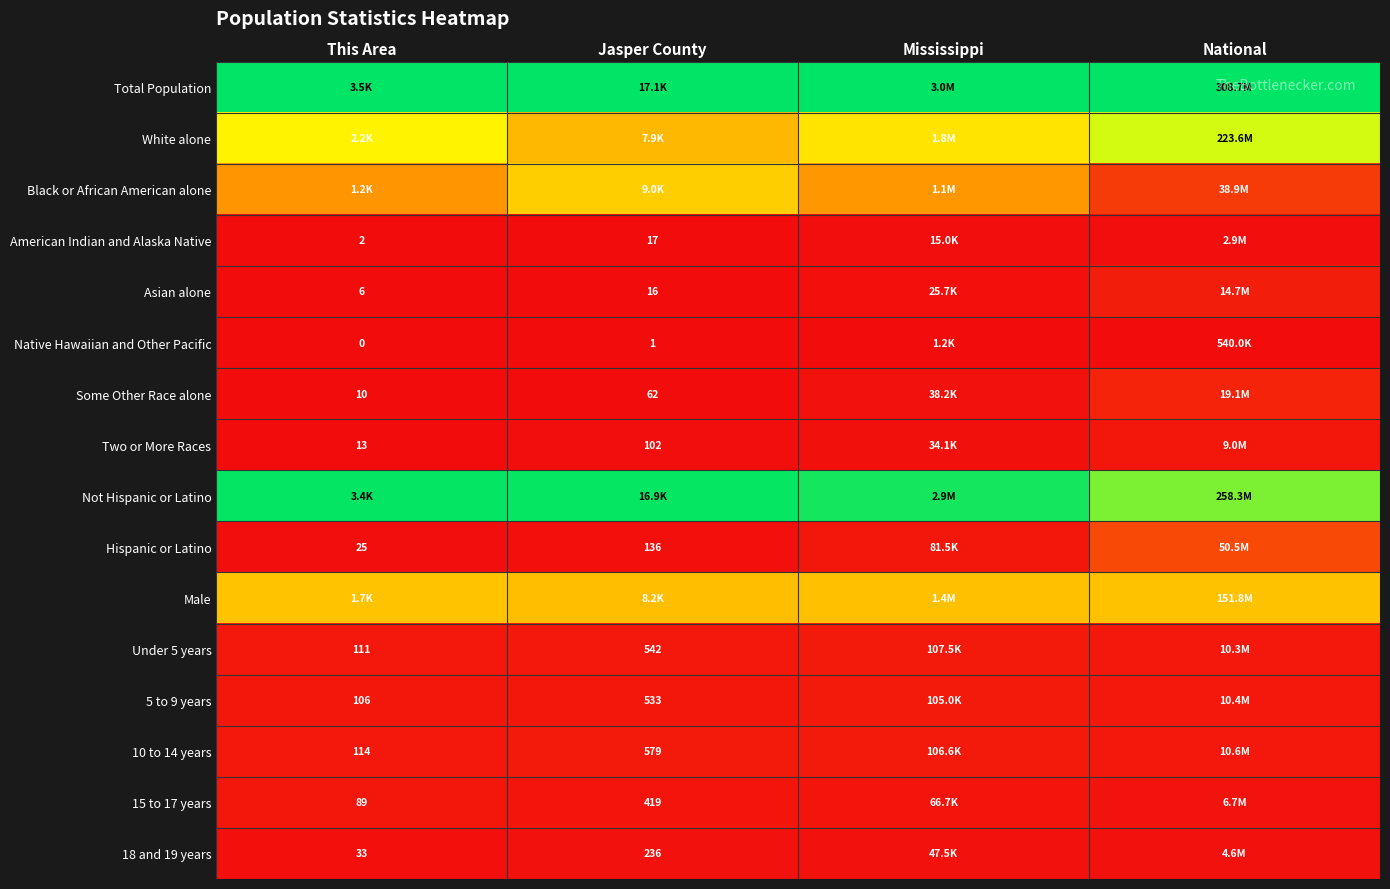

Is the value of 10 to 14 years at This Area greater than the value of Some Other Race alone at This Area?

Yes